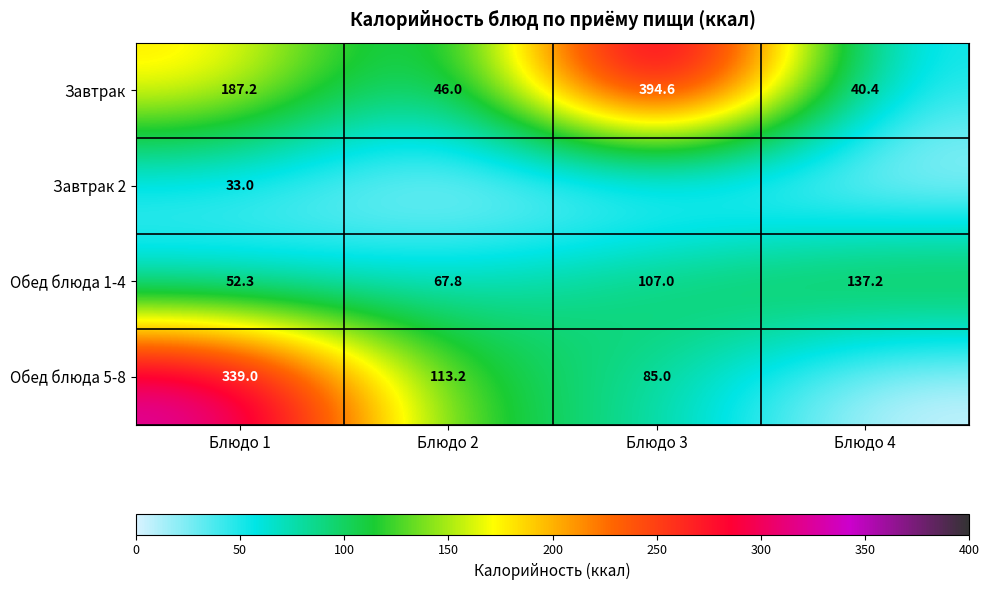

Where does the Завтрак series first go above 187?

Блюдо 1